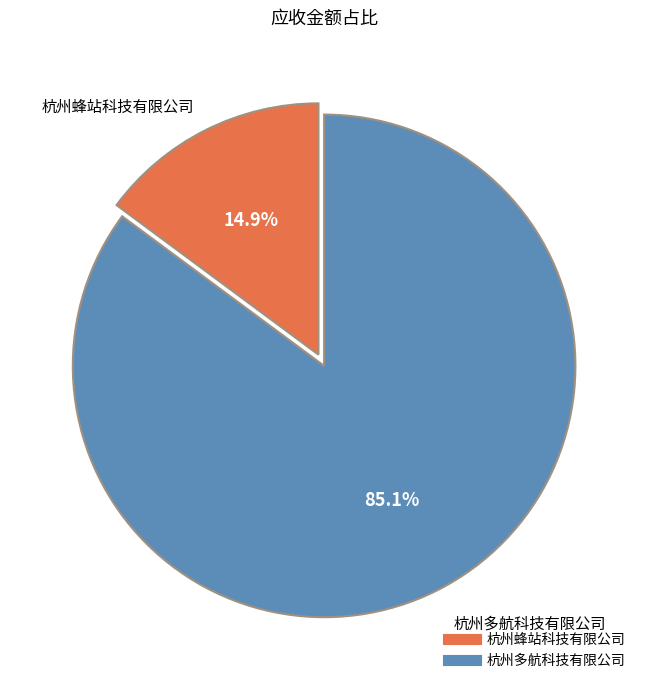

Combined, what portion of the pie is 杭州多航科技有限公司 and 杭州蜂站科技有限公司?

100.0%